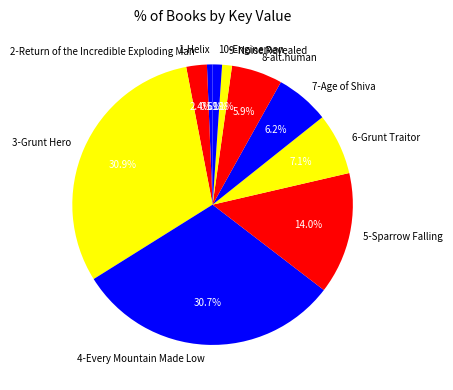

Approximately how many times larger is the value at 7-Age of Shiva compared to 1-Helix?

9.6